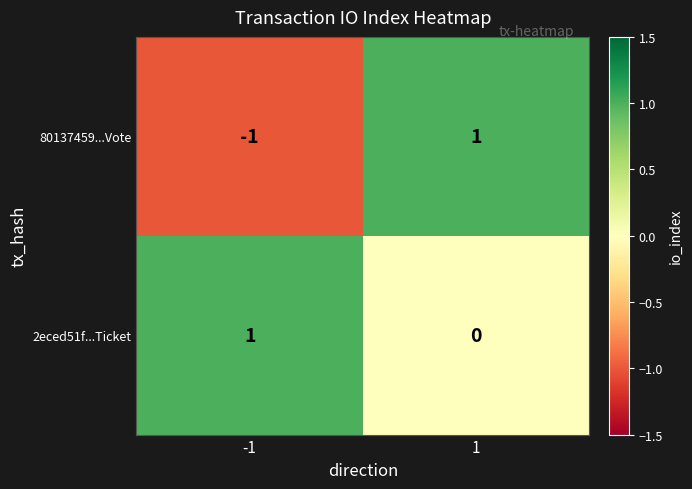

Rank the series by their average value, from lowest to highest.

80137459...Vote, 2eced51f...Ticket